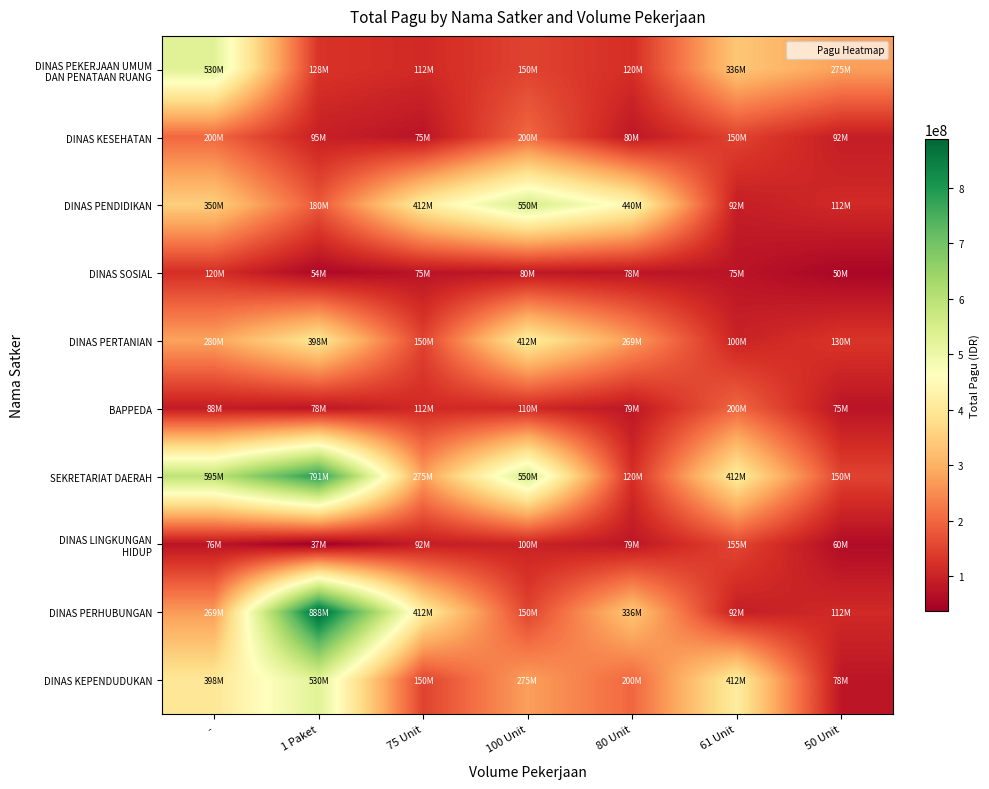

Which category has the highest value across all series?

1 Paket